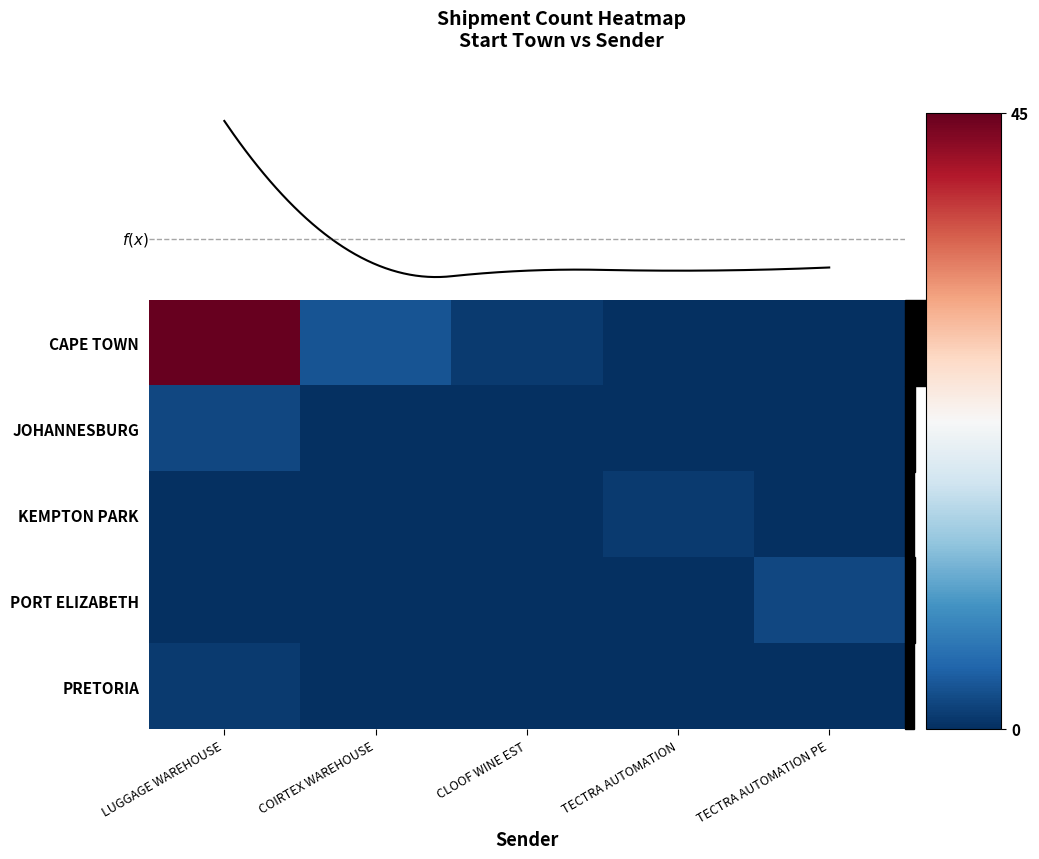

What is the average value of the PORT ELIZABETH series?

-1.0